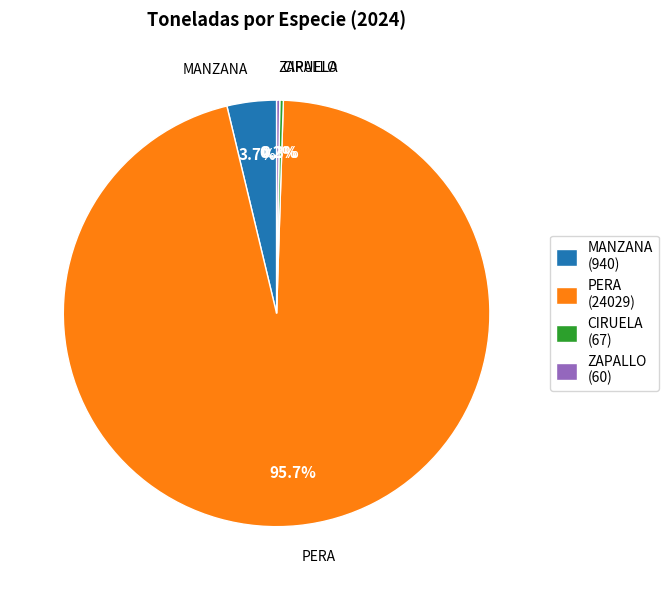

Is PERA (24029) the majority of the pie?

Yes